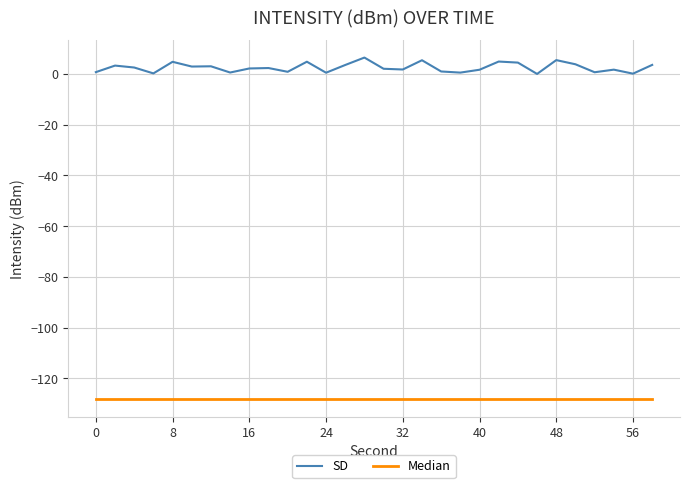

List the series in order of their peak value, highest first.

SD, Median